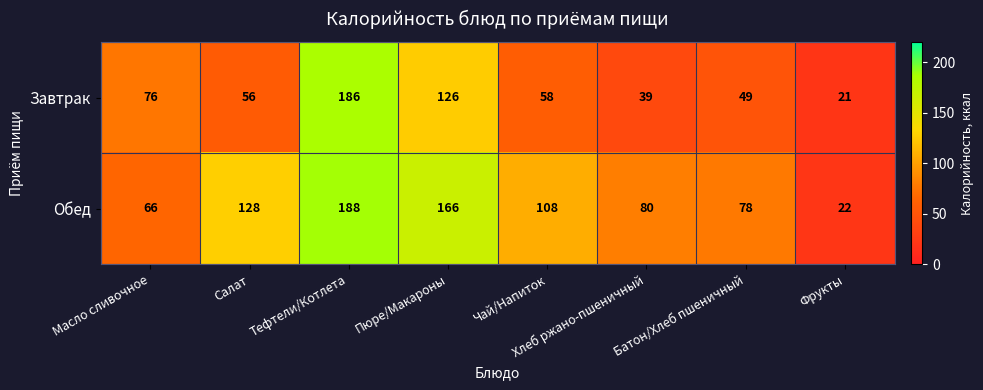

Read the Завтрак value at Батон/Хлеб пшеничный, to the nearest 50.

50